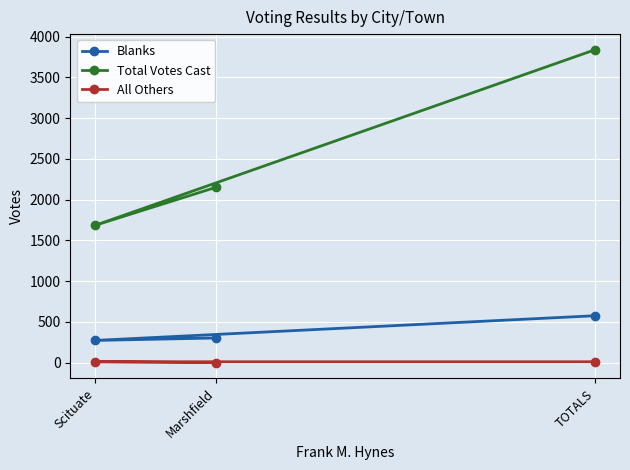

At how many categories does at least one series exceed 235?

3